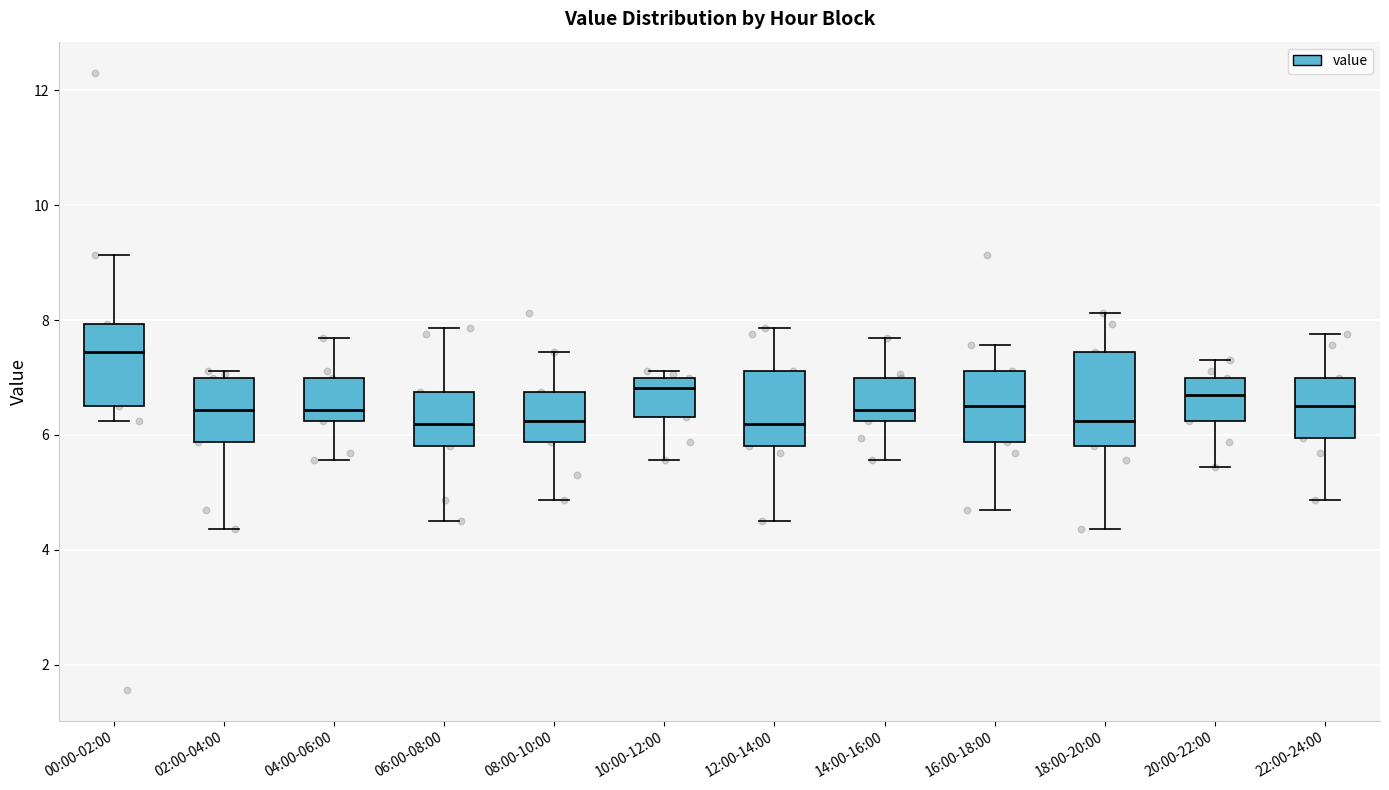

Reading left to right, read every box against the y-axis: the position of its median line, the range the box covers, and the ends of its whiskers. The values are not printed on the chart, so give them approximately, as read against the axis.

00:00-02:00: median 7.4, box 6.6 to 8.0, whiskers 6.2 to 9.2
02:00-04:00: median 6.4, box 5.8 to 7.0, whiskers 4.4 to 7.2
04:00-06:00: median 6.4, box 6.2 to 7.0, whiskers 5.6 to 7.6
06:00-08:00: median 6.2, box 5.8 to 6.8, whiskers 4.6 to 7.8
08:00-10:00: median 6.2, box 5.8 to 6.8, whiskers 4.8 to 7.4
10:00-12:00: median 6.8, box 6.4 to 7.0, whiskers 5.6 to 7.2
12:00-14:00: median 6.2, box 5.8 to 7.2, whiskers 4.6 to 7.8
14:00-16:00: median 6.4, box 6.2 to 7.0, whiskers 5.6 to 7.6
16:00-18:00: median 6.6, box 5.8 to 7.2, whiskers 4.6 to 7.6
18:00-20:00: median 6.2, box 5.8 to 7.4, whiskers 4.4 to 8.2
20:00-22:00: median 6.6, box 6.2 to 7.0, whiskers 5.4 to 7.4
22:00-24:00: median 6.6, box 6.0 to 7.0, whiskers 4.8 to 7.8